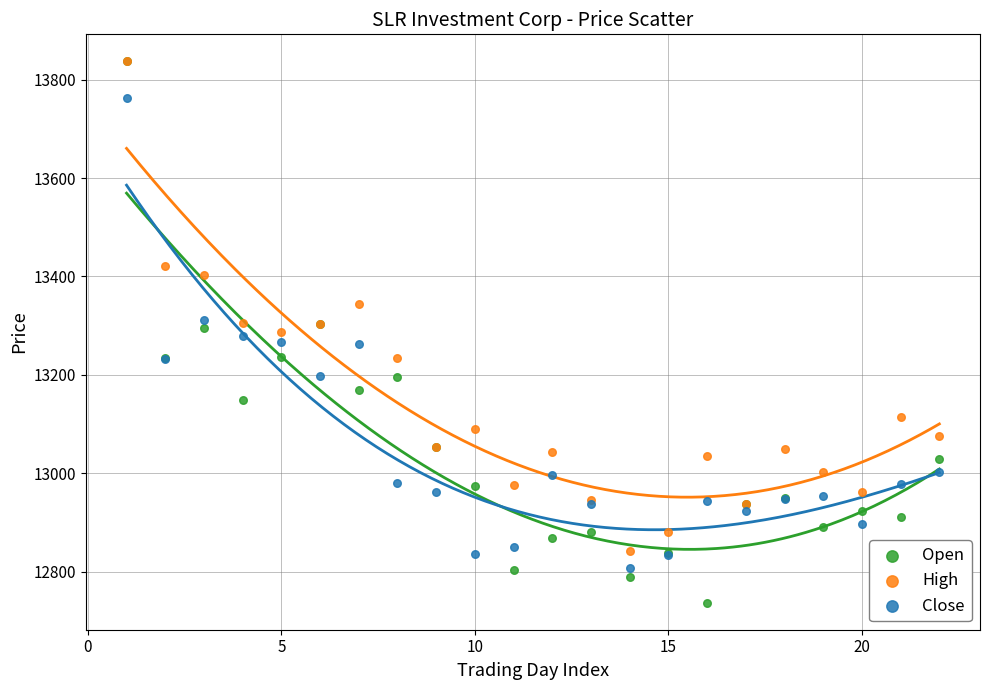

What are all the series names shown in the legend?

Open, High, Close